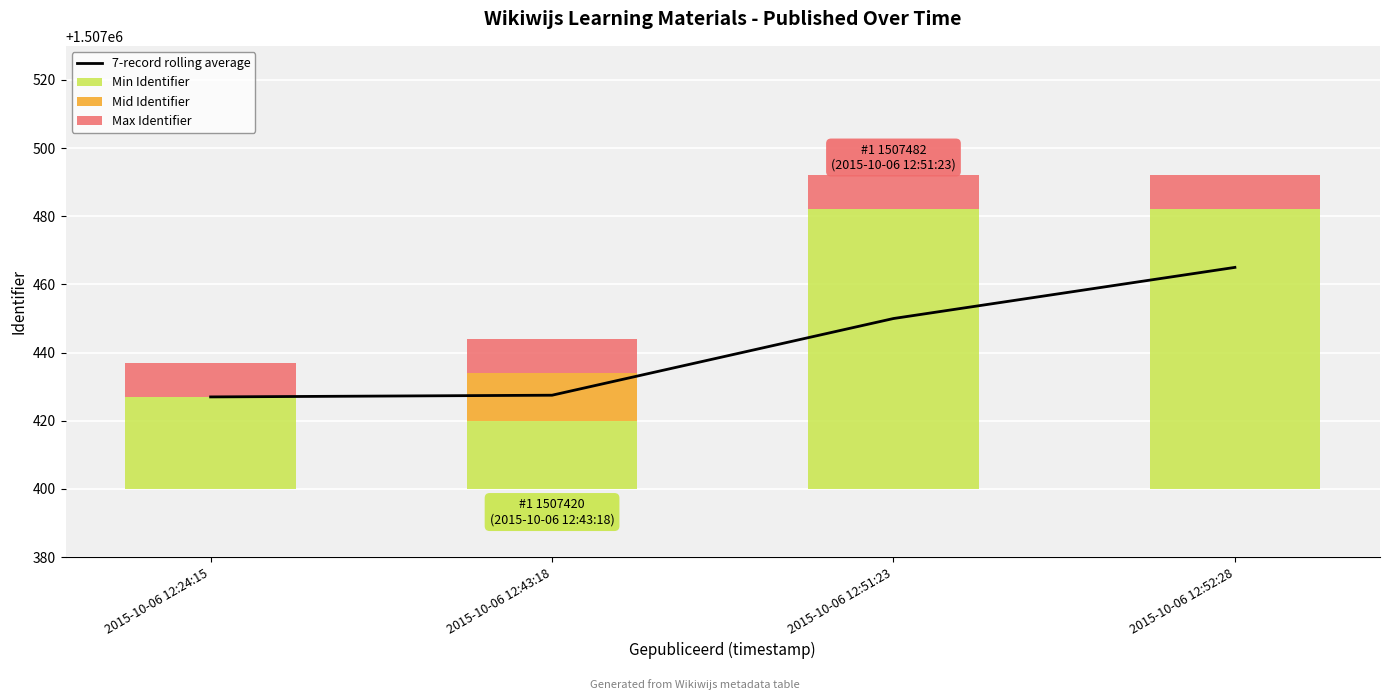

Which series has the widest spread of values?

Min Identifier